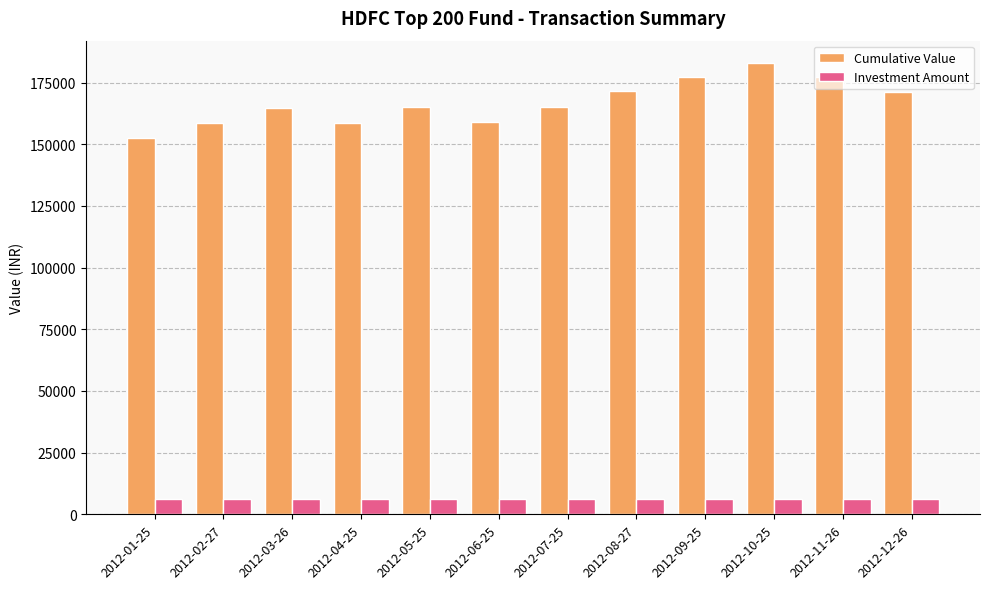

Which series has the largest total across all categories?

Cumulative Value